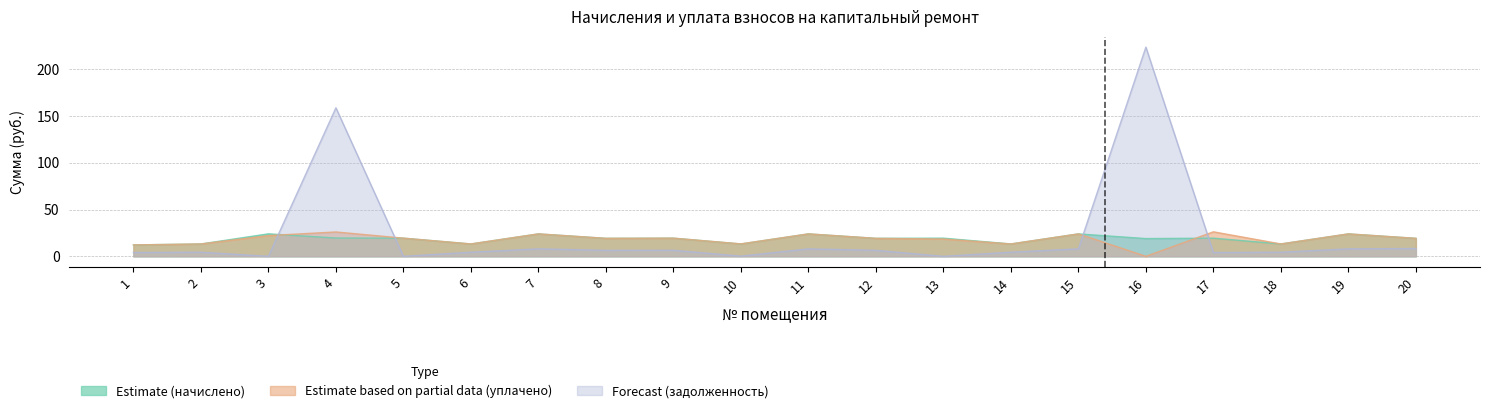

Is the value of Estimate (начислено) at 20 greater than the value of Forecast (задолженность) at 1?

Yes